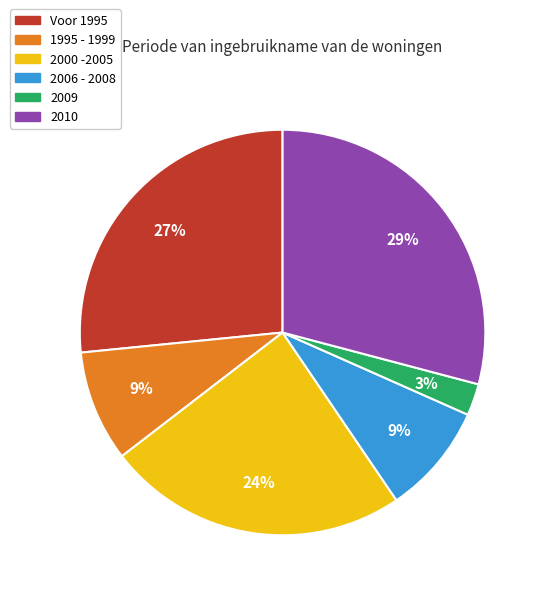

Is the sum of 2000 -2005 and 2006 - 2008 greater than half?

No